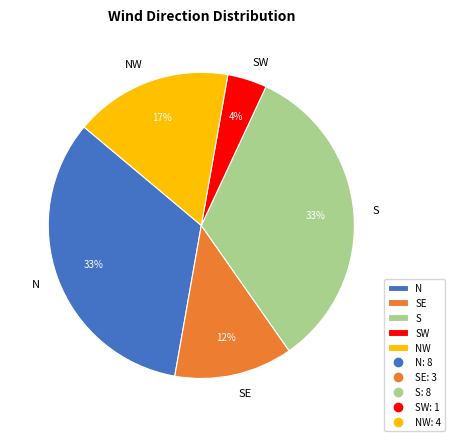

Is it true that SE is 13% of the pie?

True